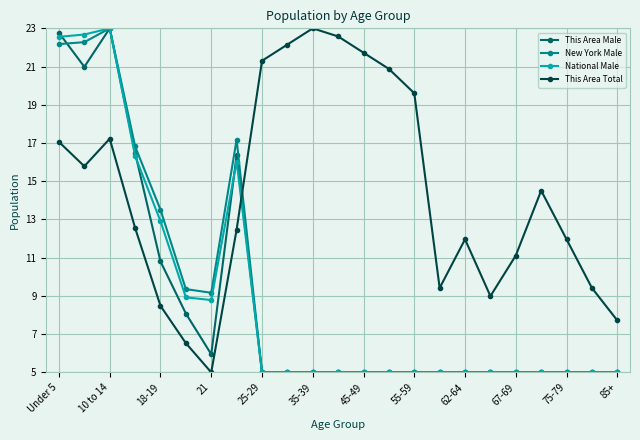

What is the smallest value displayed?

5.0